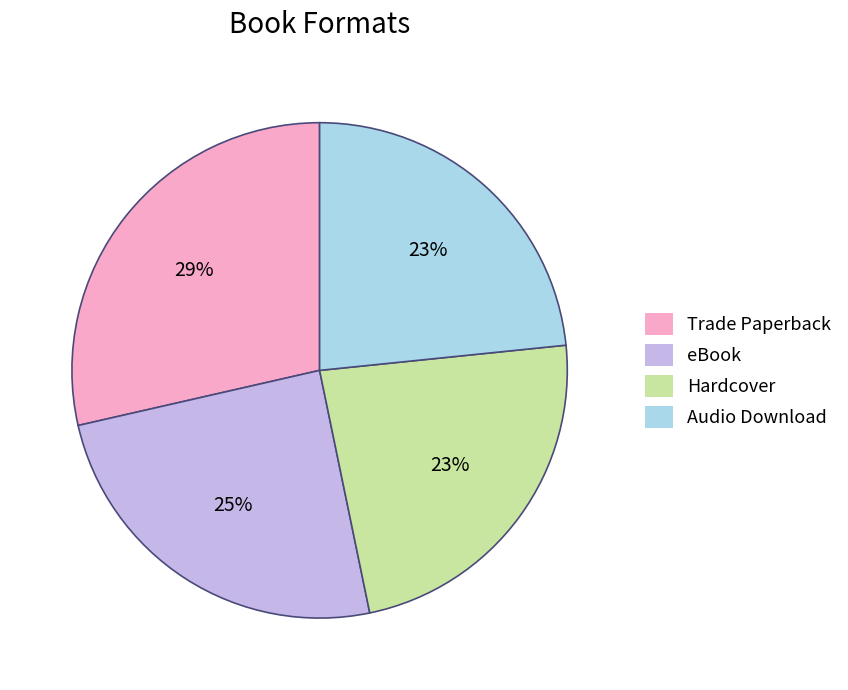

To the nearest percent, what is the average slice percentage?

25%